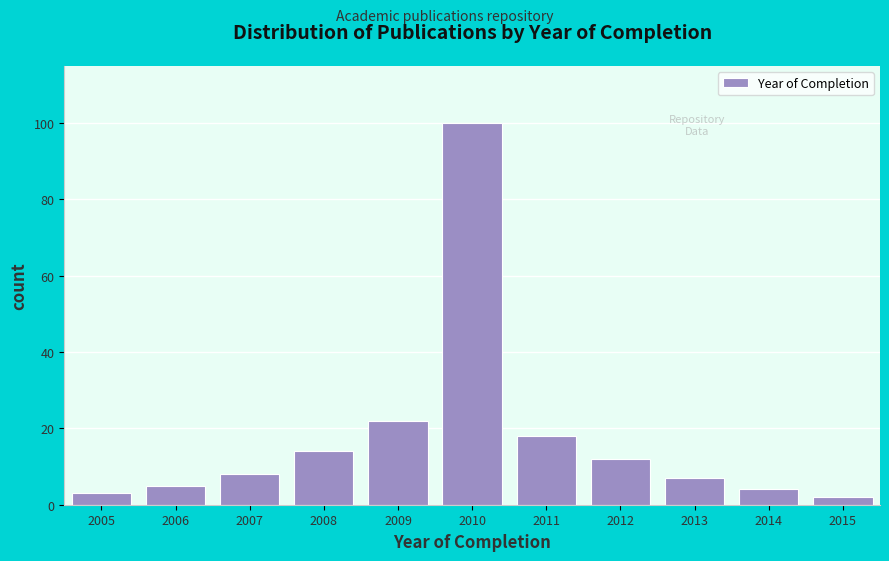

Reading left to right, what are all the values shown in this chart?

2005=3	2006=5	2007=8	2008=14	2009=22	2010=100	2011=18	2012=12	2013=7	2014=4	2015=2